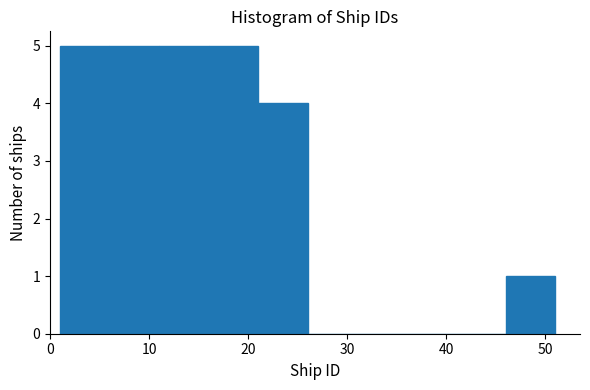

How tall is the bar that spans 1 to 6 on the x-axis? The values are not printed on the chart, so give them approximately, as read against the axis.

5